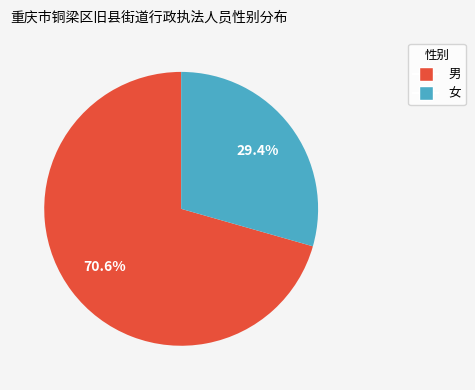

Which category has the smallest portion of the pie?

女